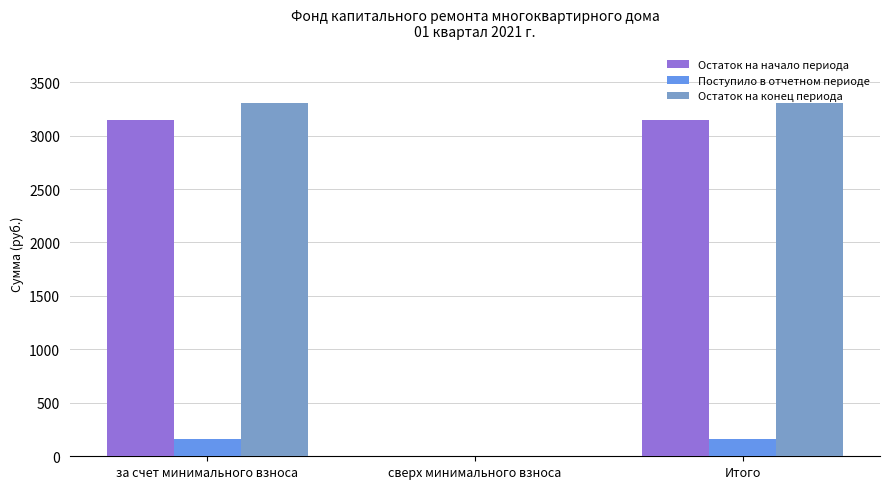

True or false: Остаток на конец периода has a value of 0.0 at сверх минимального взноса.

True